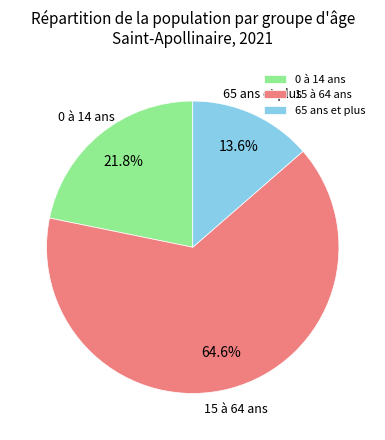

The 15 à 64 ans slice represents 65% of the pie. True or false?

True